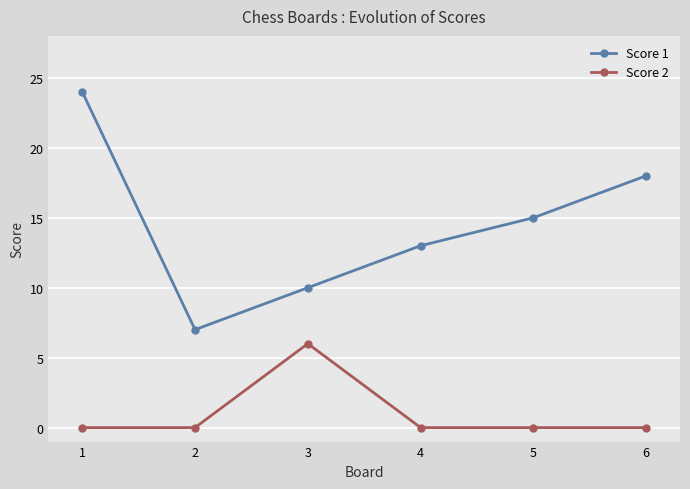

The value of Score 1 at 1 is 41. True or false?

False